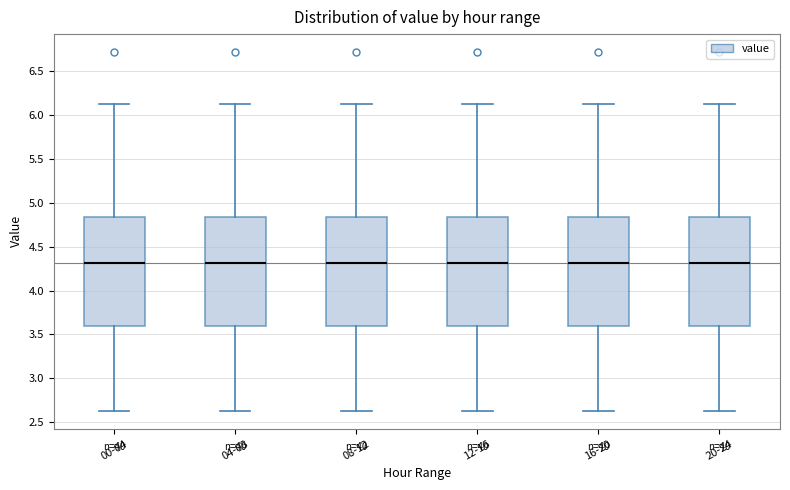

Where does the upper whisker of the box for 20-24 end on the y-axis? The values are not printed on the chart, so give them approximately, as read against the axis.

6.15